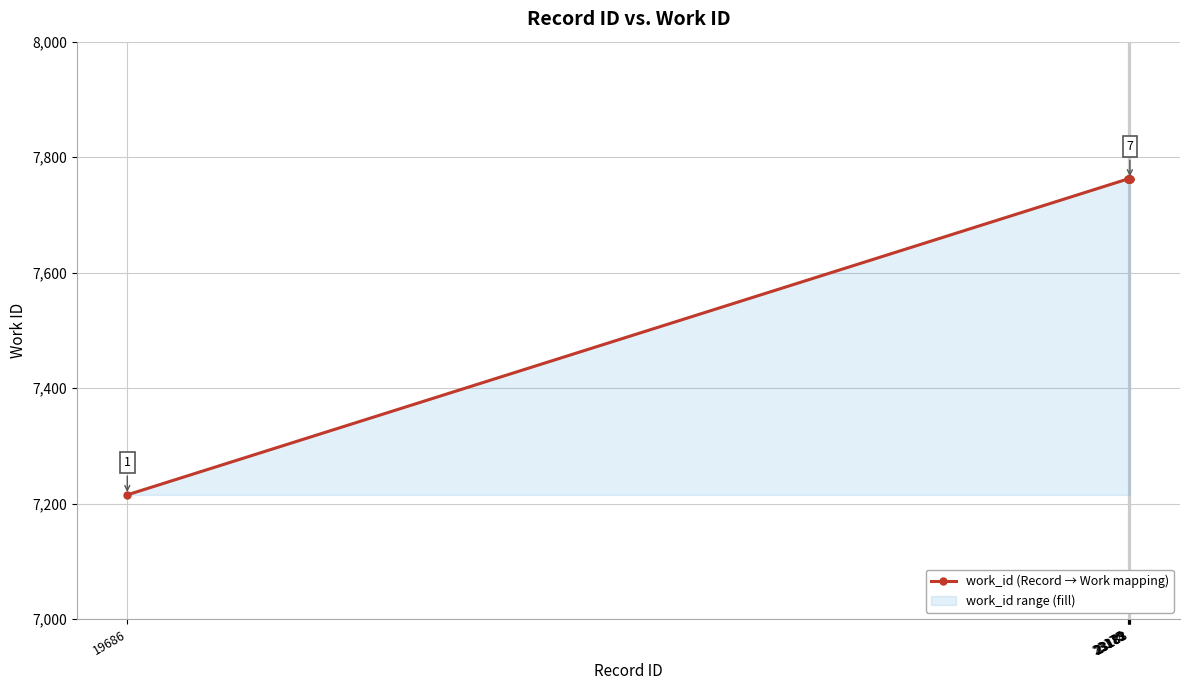

The chart shows a value of 7762 at 23181. True or false?

True